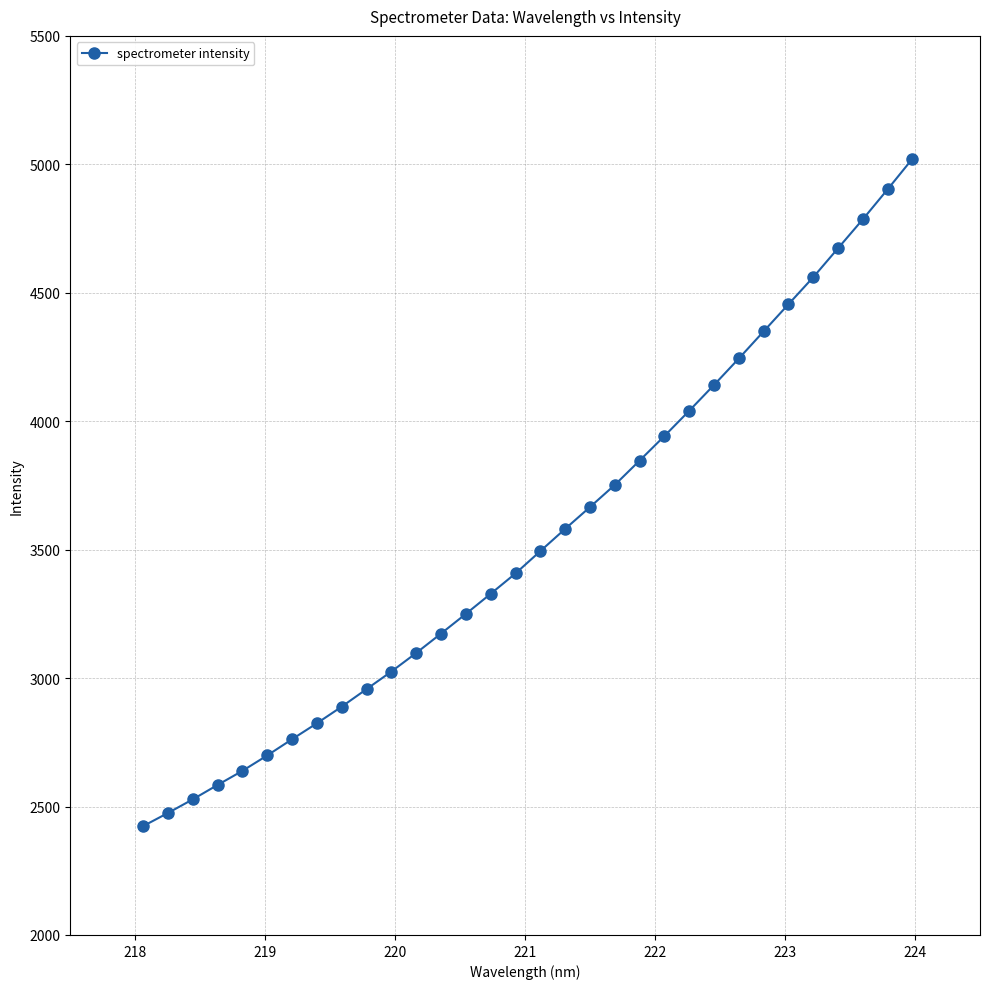

What is the difference between the maximum and minimum values?

2598.2